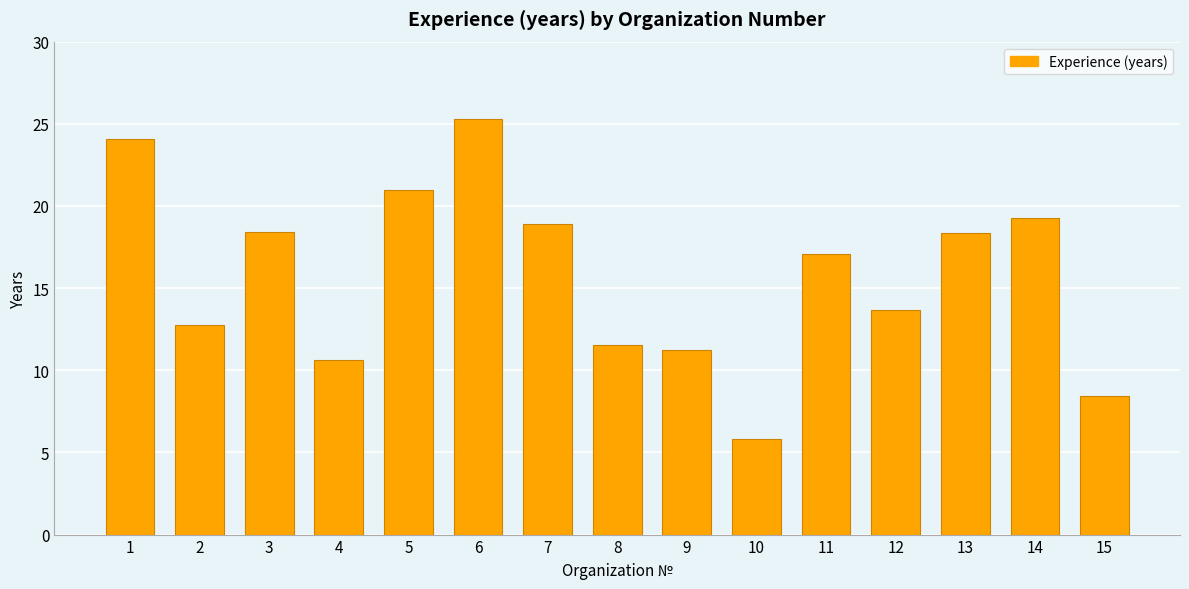

Are the bars grouped side by side (vs. stacked)?

No